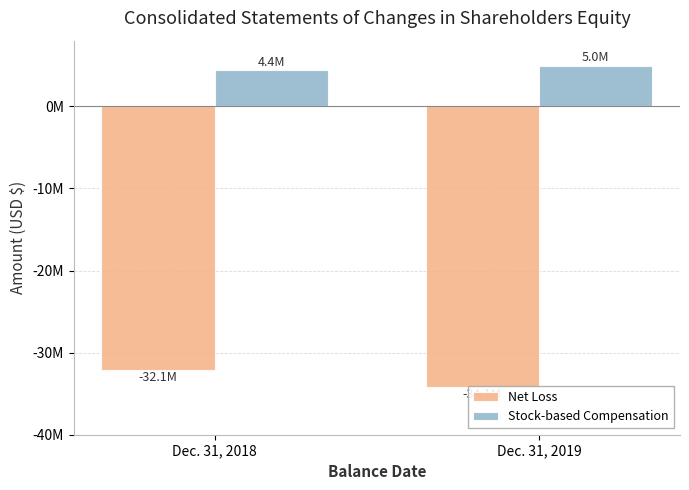

List the series in order of their overall mean, highest first.

Stock-based Compensation, Net Loss